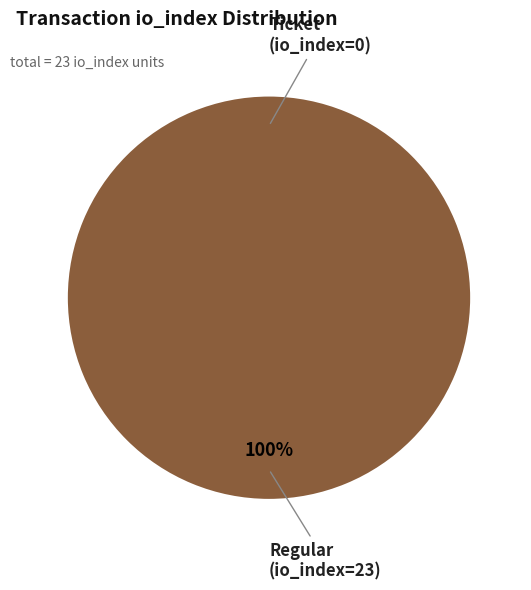

True or false: Regular (io_index=23) accounts for 100% of the total.

True